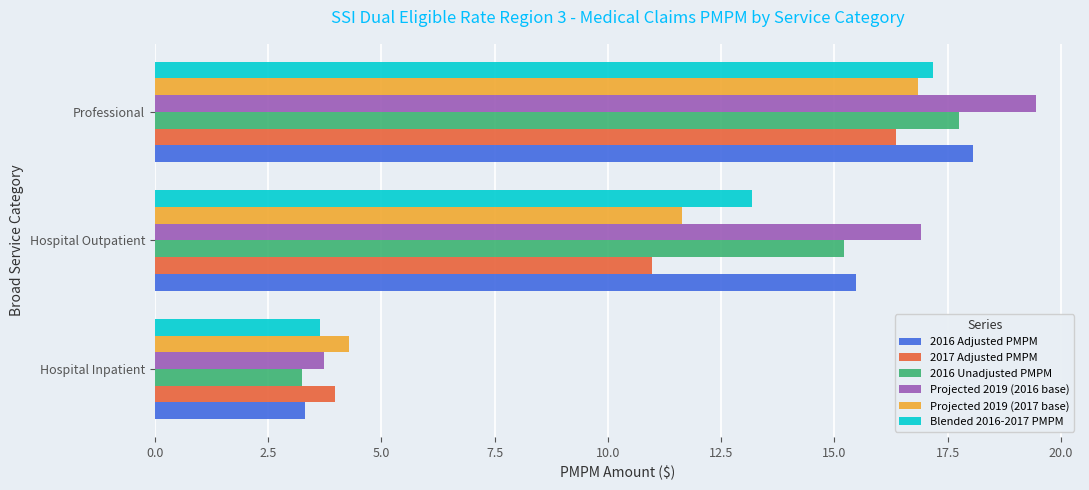

What value does the 2016 Unadjusted PMPM series have at Professional?

17.7